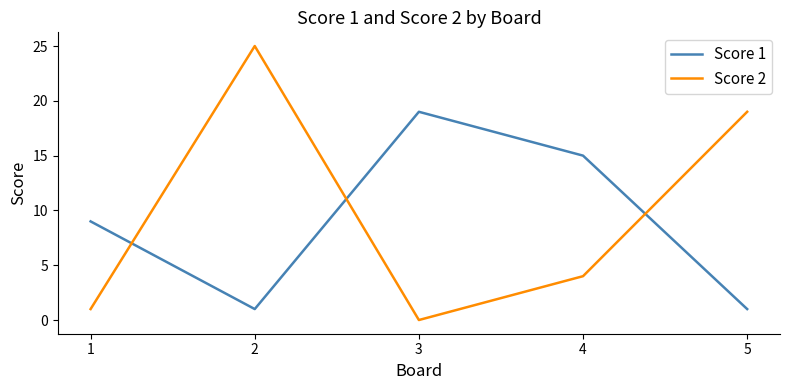

What value does the Score 2 series have at 4?

4